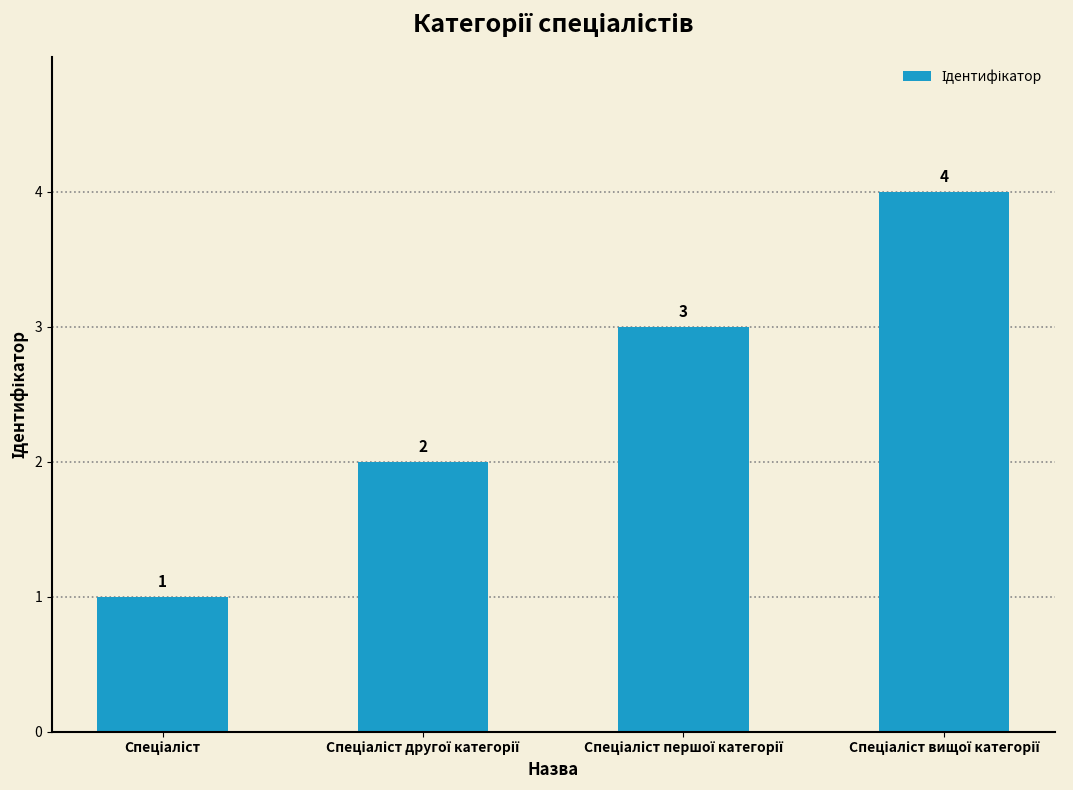

What is the difference between the maximum and minimum values?

3